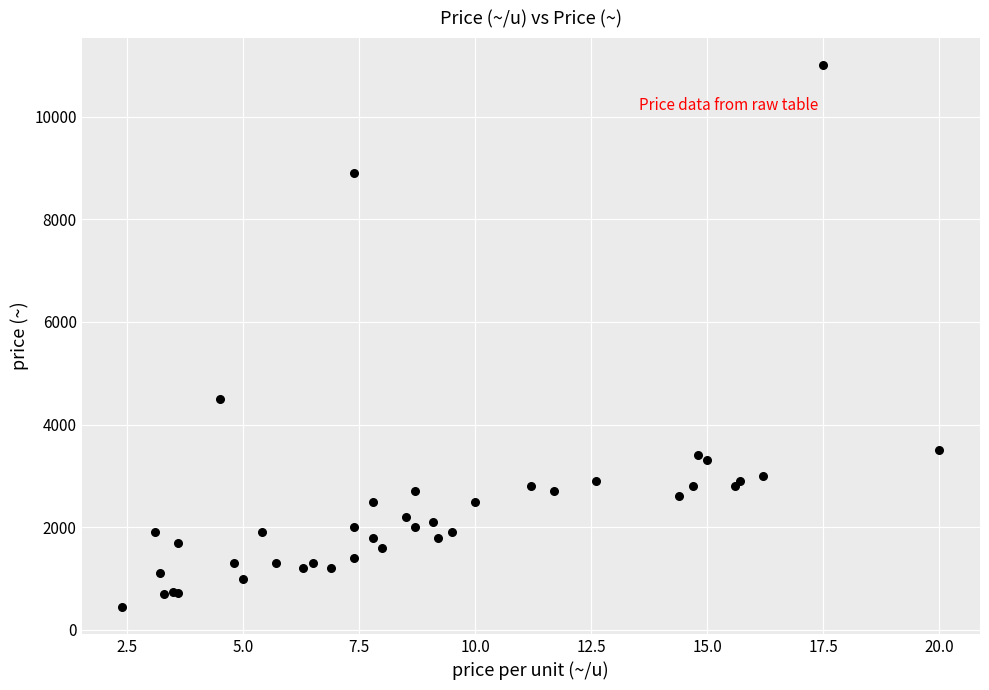

What Y value in the scatter plot is closest to 5725?

4500